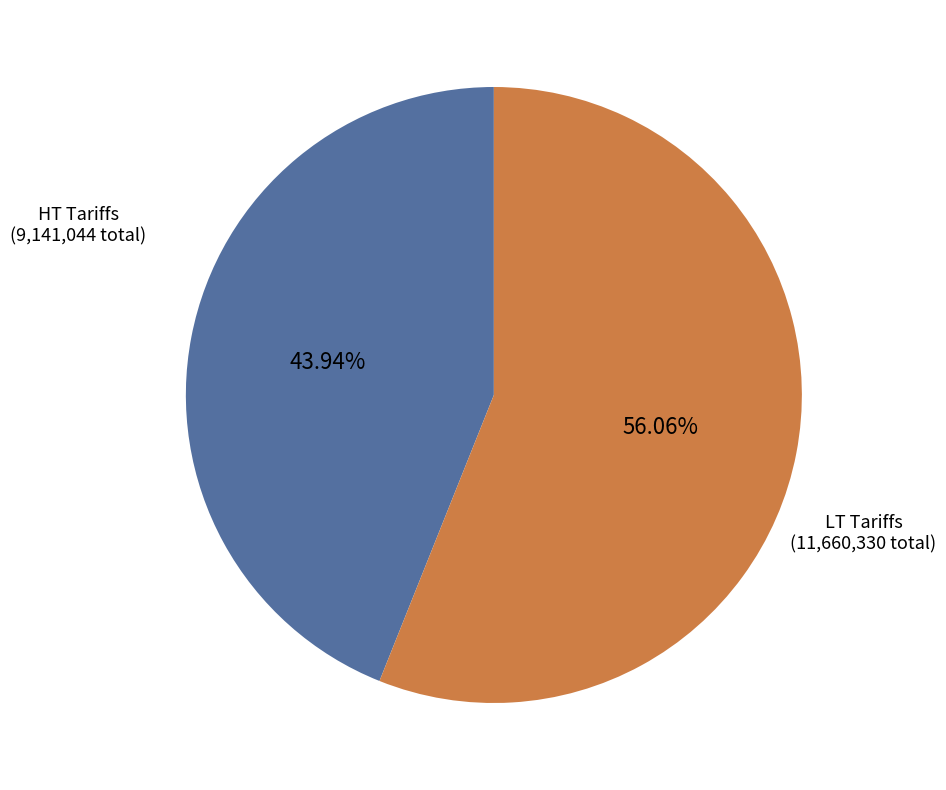

Is there any slice that represents more than half of the pie?

Yes